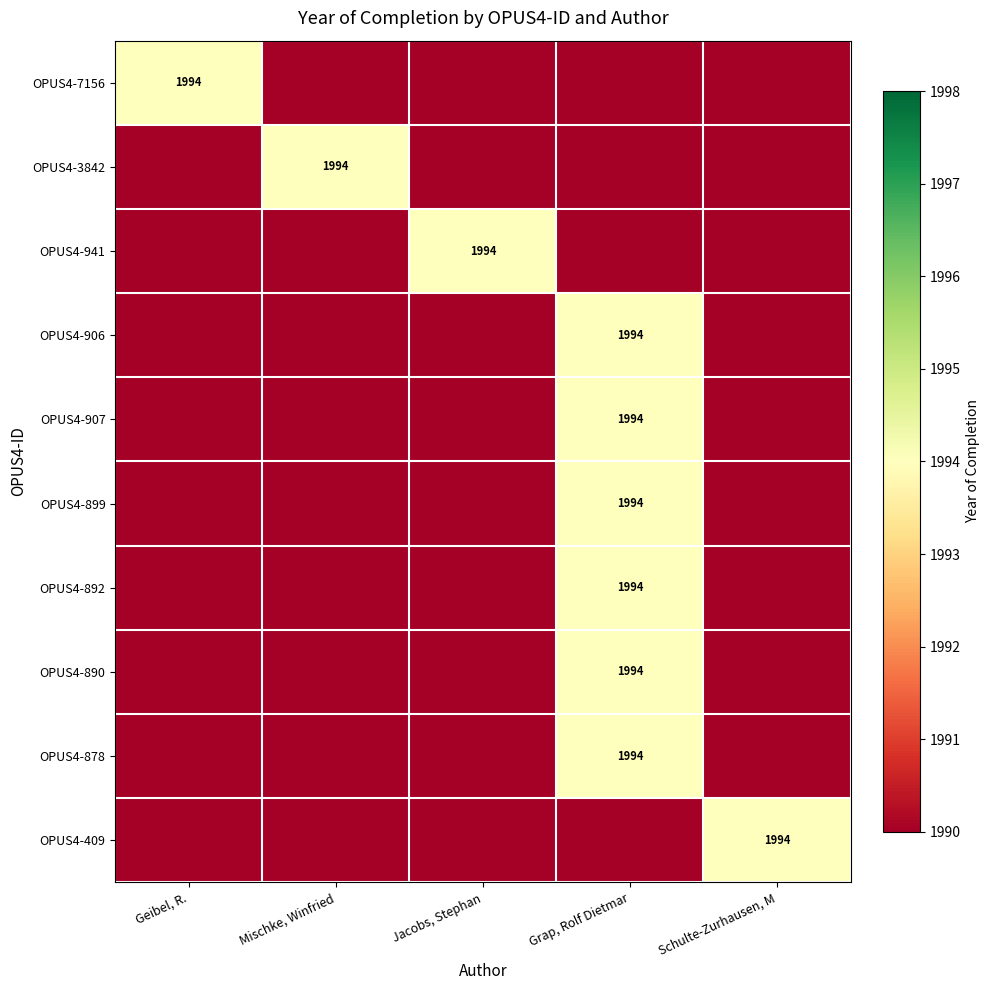

Is it true that OPUS4-941 equals 961 at Jacobs, Stephan?

False